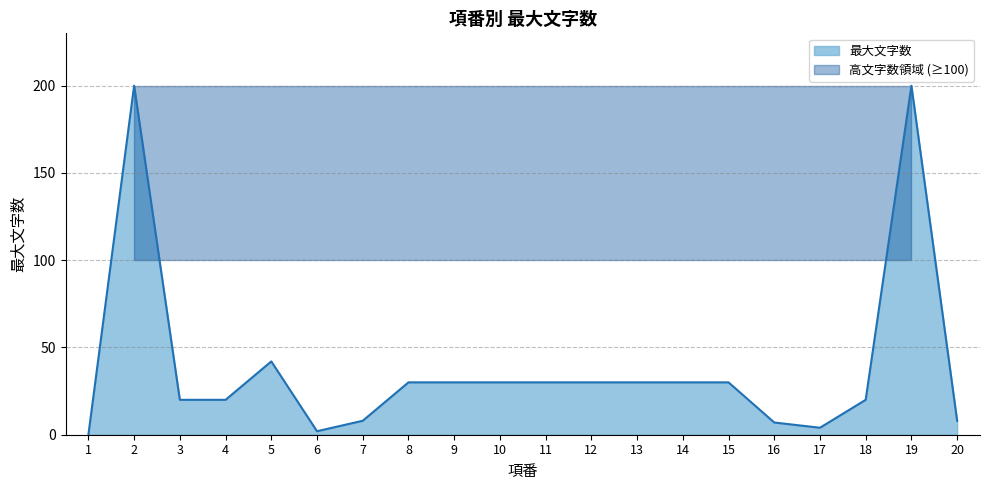

Reading right to left, transcribe all the data shown in this chart.

8	200	20	4	7	30	30	30	30	30	30	30	30	8	2	42	20	20	200	0